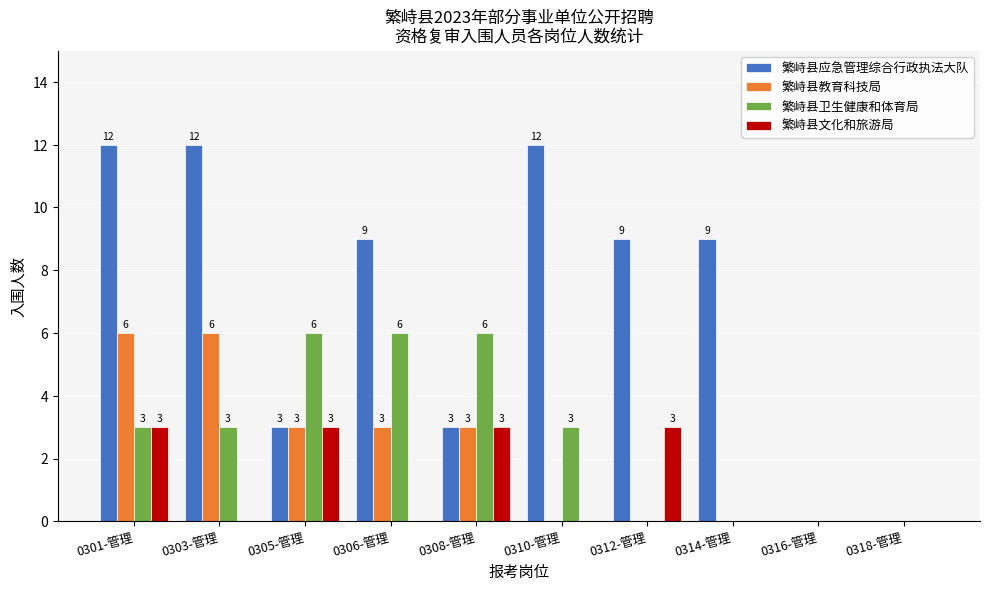

Are the bars grouped side by side (vs. stacked)?

Yes